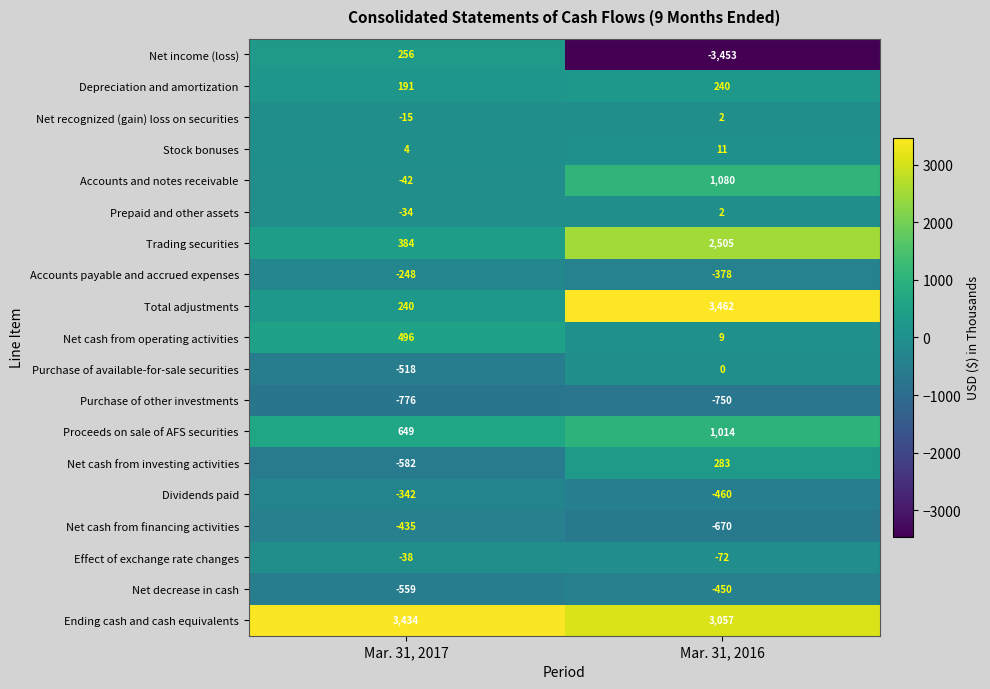

How many values in the Net cash from operating activities series are below 496?

1